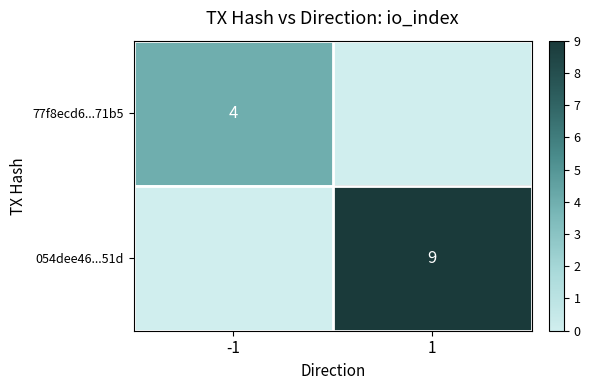

The 054dee46...51d series shows 9 at 1. True or false?

True